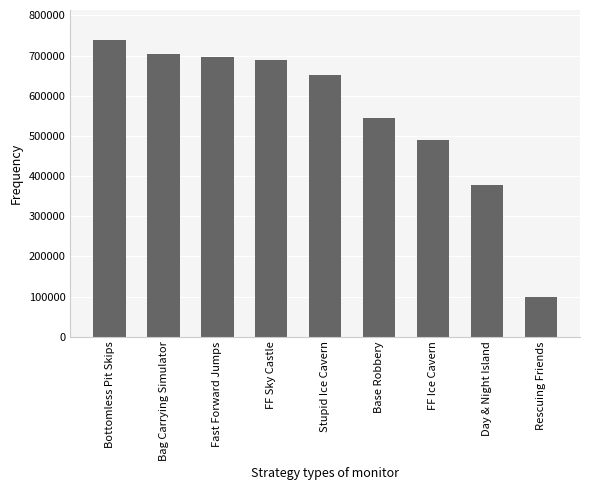

At which category does the chart reach its minimum across all series?

Rescuing Friends